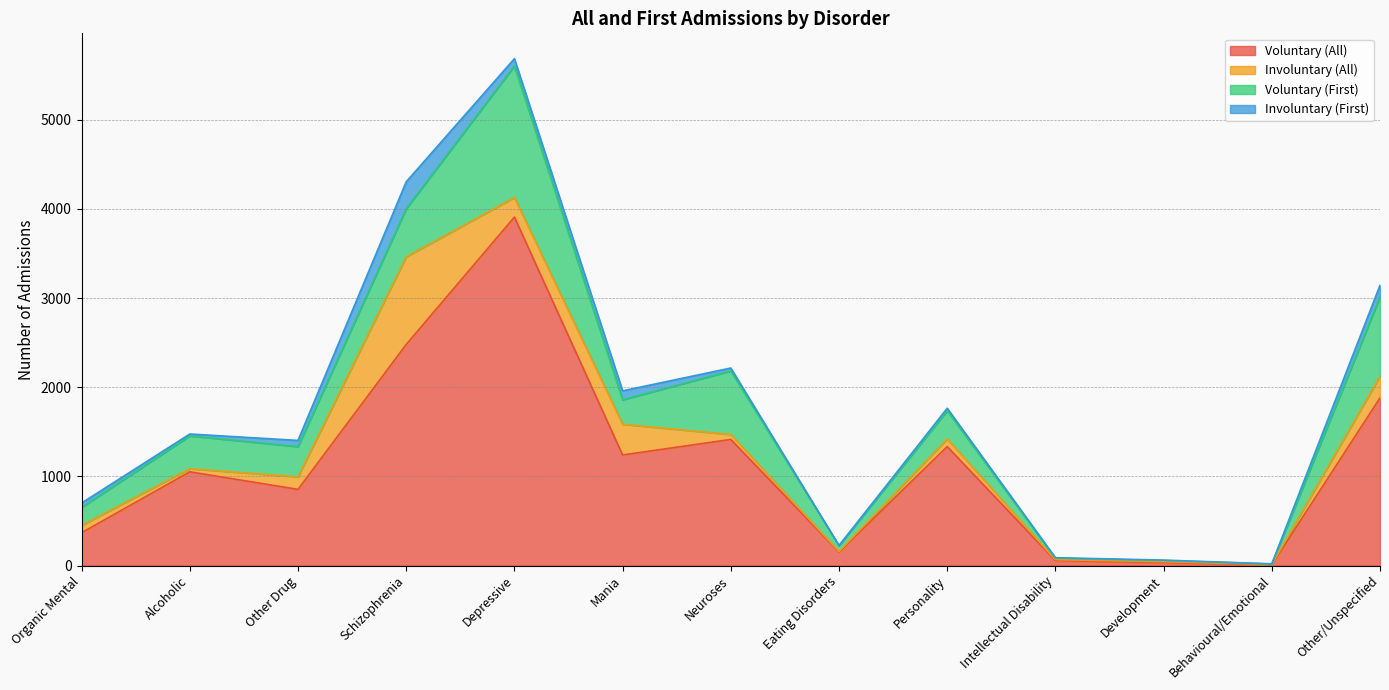

Count the number of categories in the chart.

13